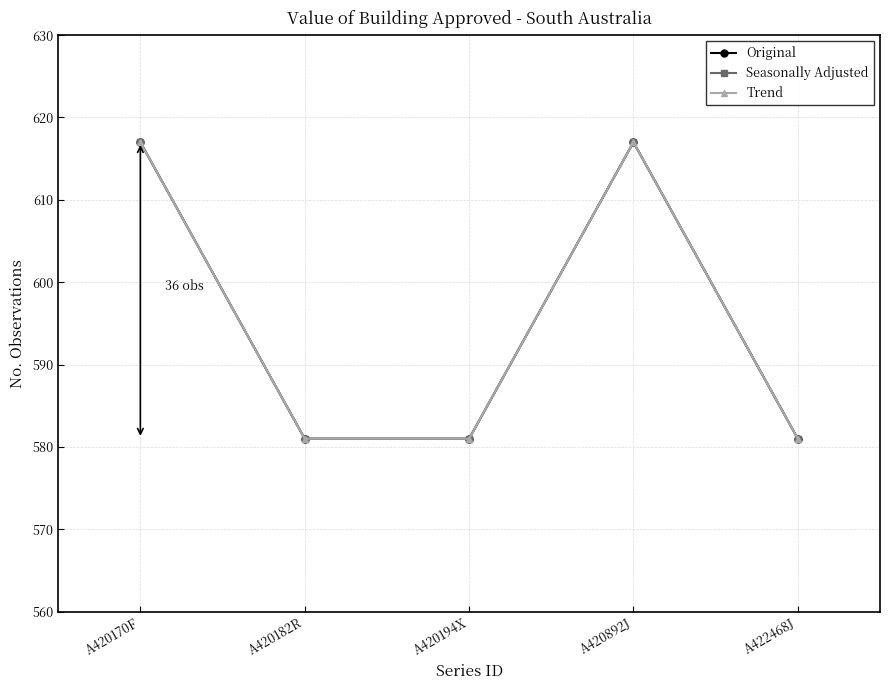

What is the label of the 1st point from the left?

A420170F